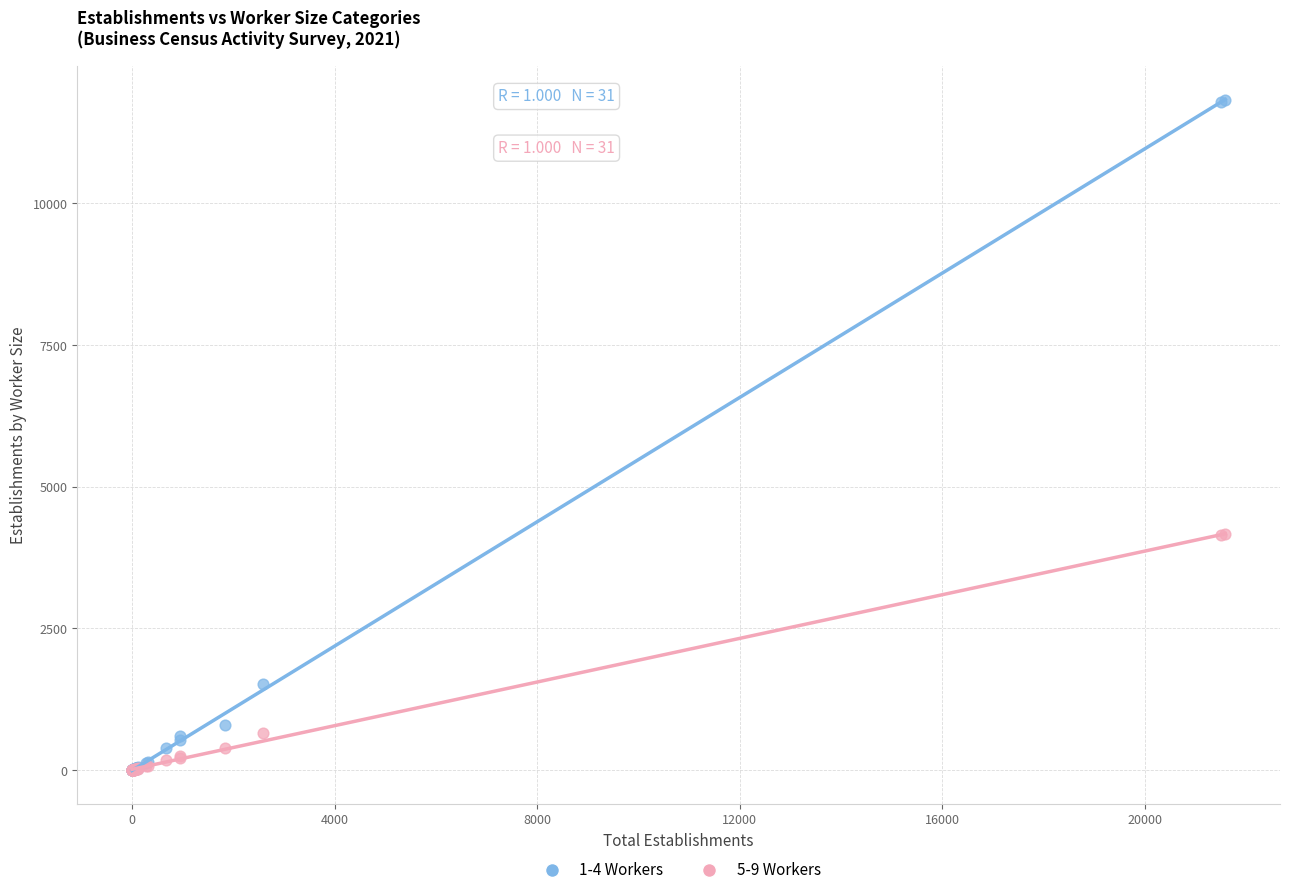

What are all the series names shown in the legend?

1-4 Workers, 5-9 Workers